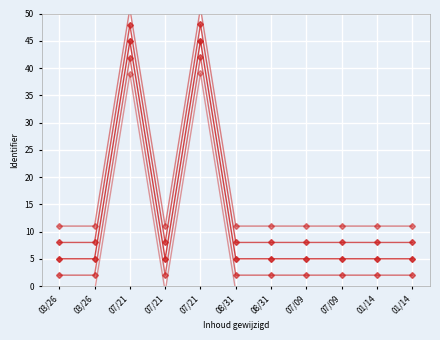

The Identifier (v4) series shows 15.9 at 07/09. True or false?

False